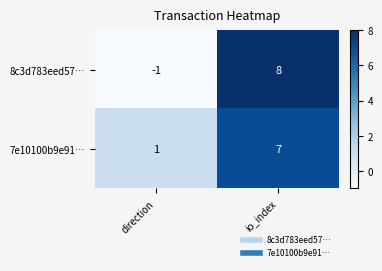

List the series in order of their overall mean, lowest first.

8c3d783eed57…, 7e10100b9e91…